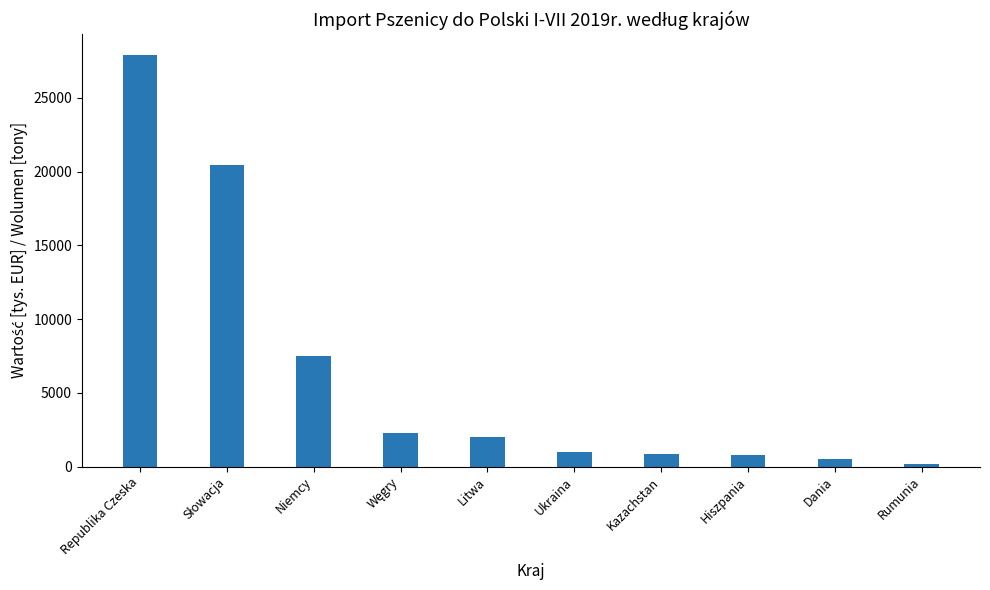

What is the value of the 6th bar from the left?

1021.2